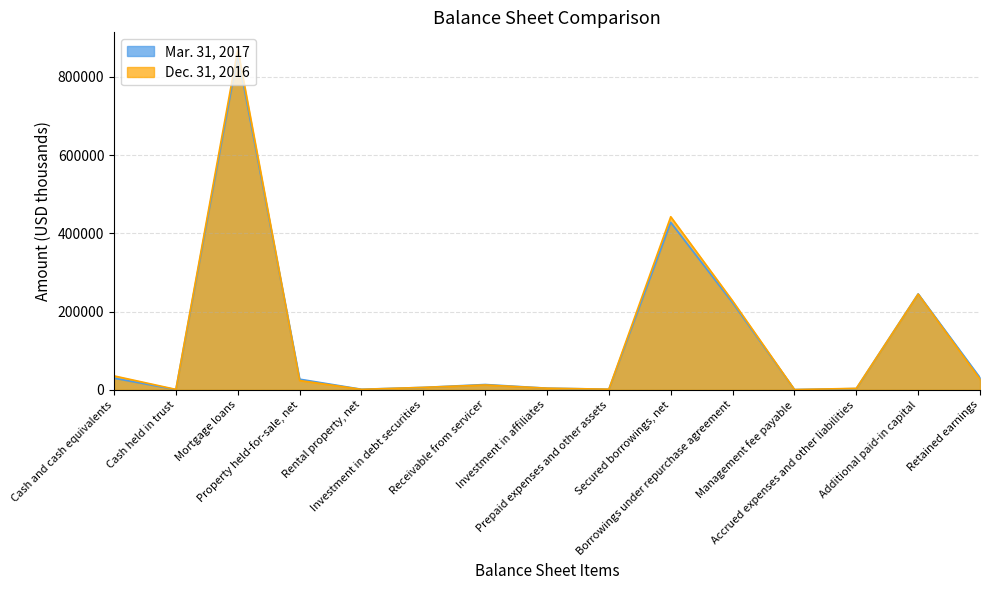

At Borrowings under repurchase agreement, list the series in order from smallest to largest.

Mar. 31, 2017, Dec. 31, 2016